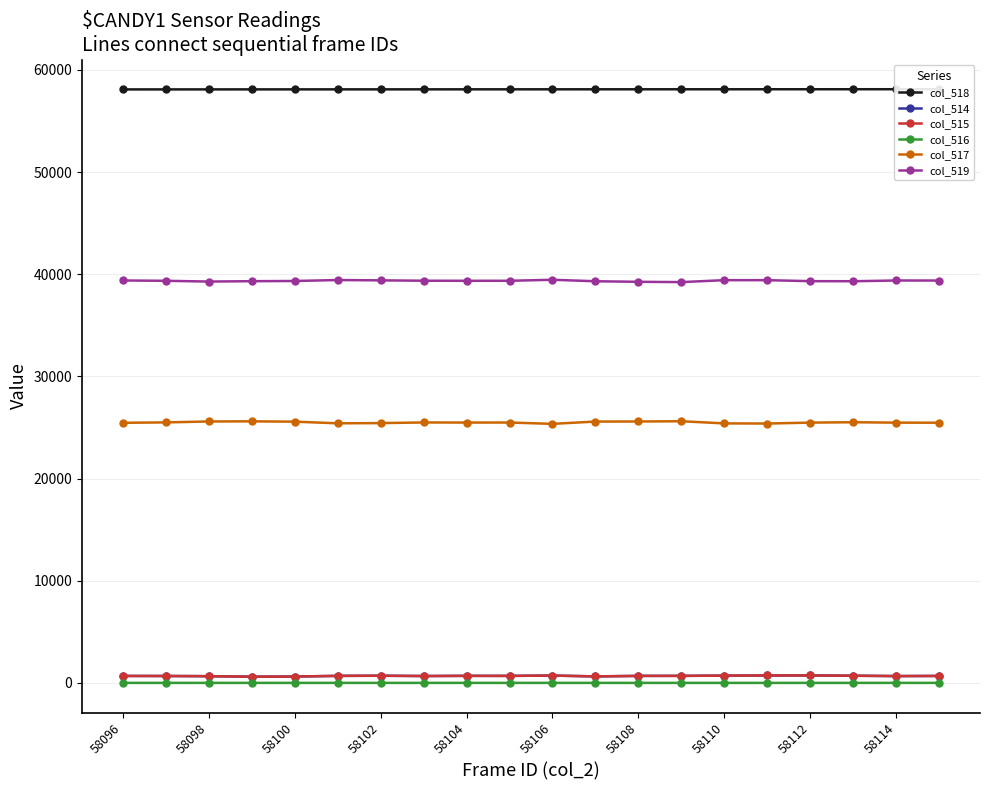

What is the value of the col_517 point at the 7th from the left?

25431